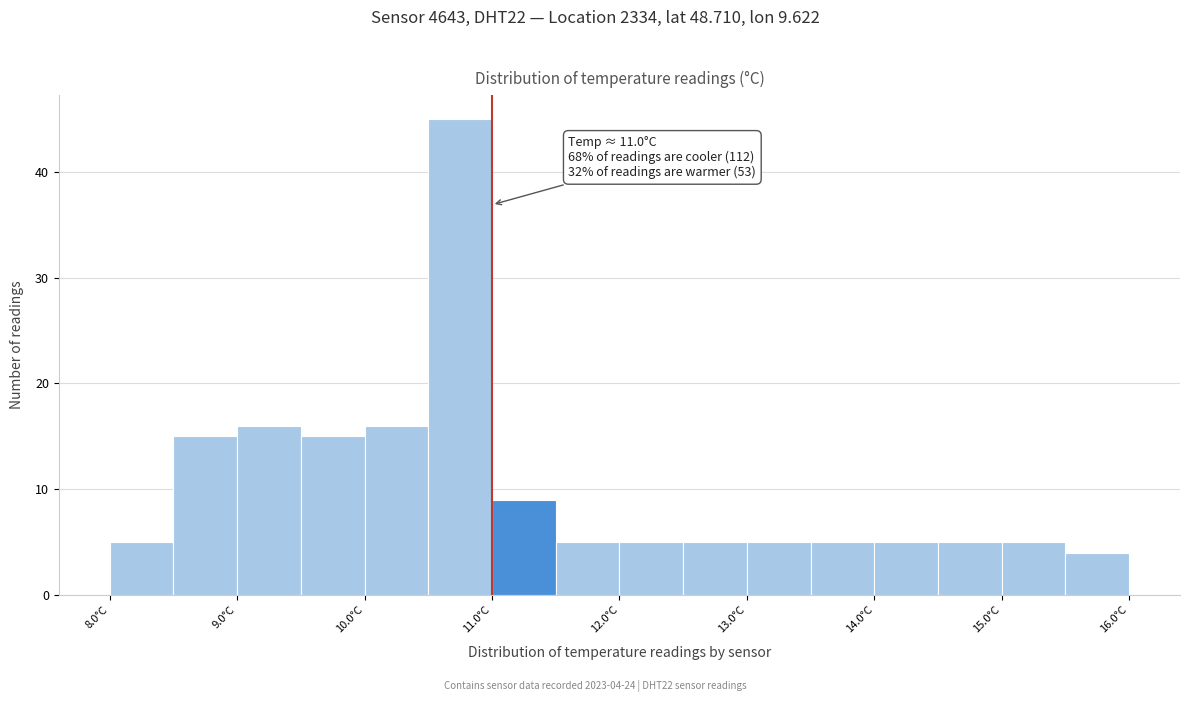

Which range on the x-axis has the tallest bar?

10.5 to 11.0